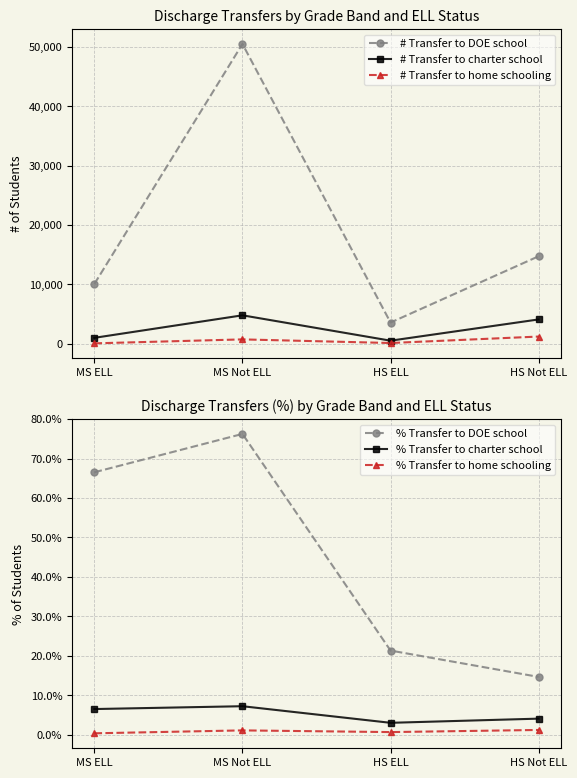

True or false: % Transfer to home schooling and # Transfer to home schooling intersect in this chart.

False